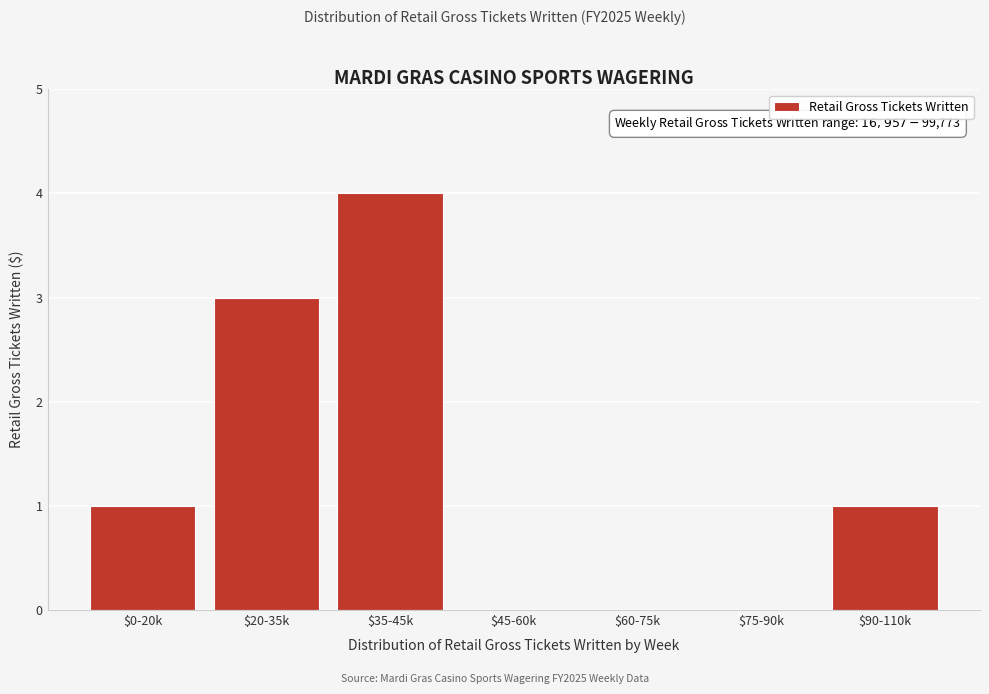

What is the sum of all values?

9